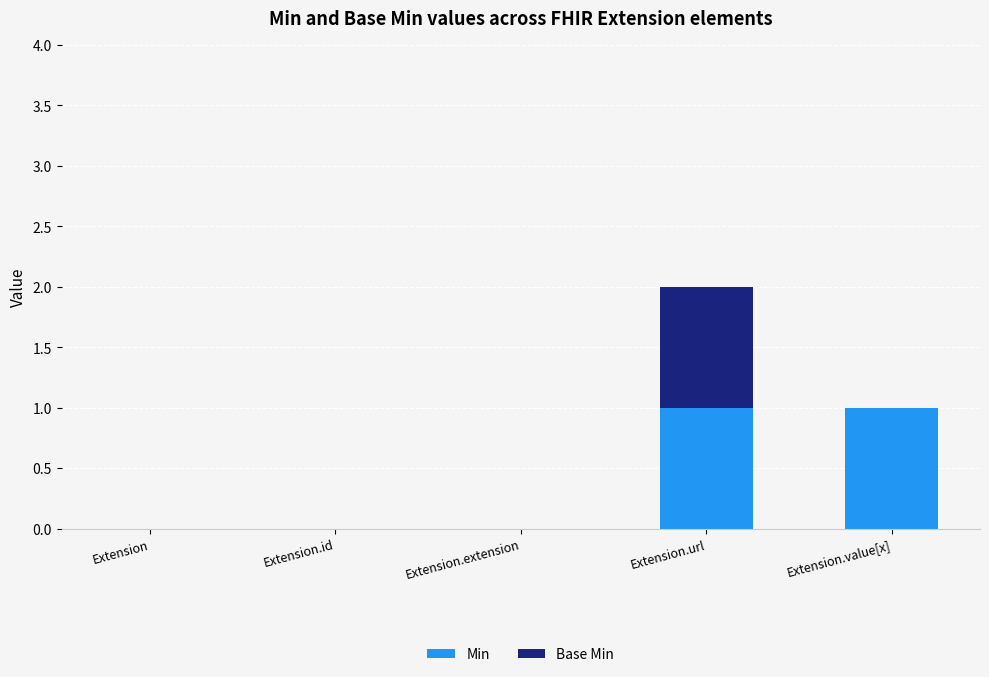

Is it true that Min equals 0 at Extension.extension?

True